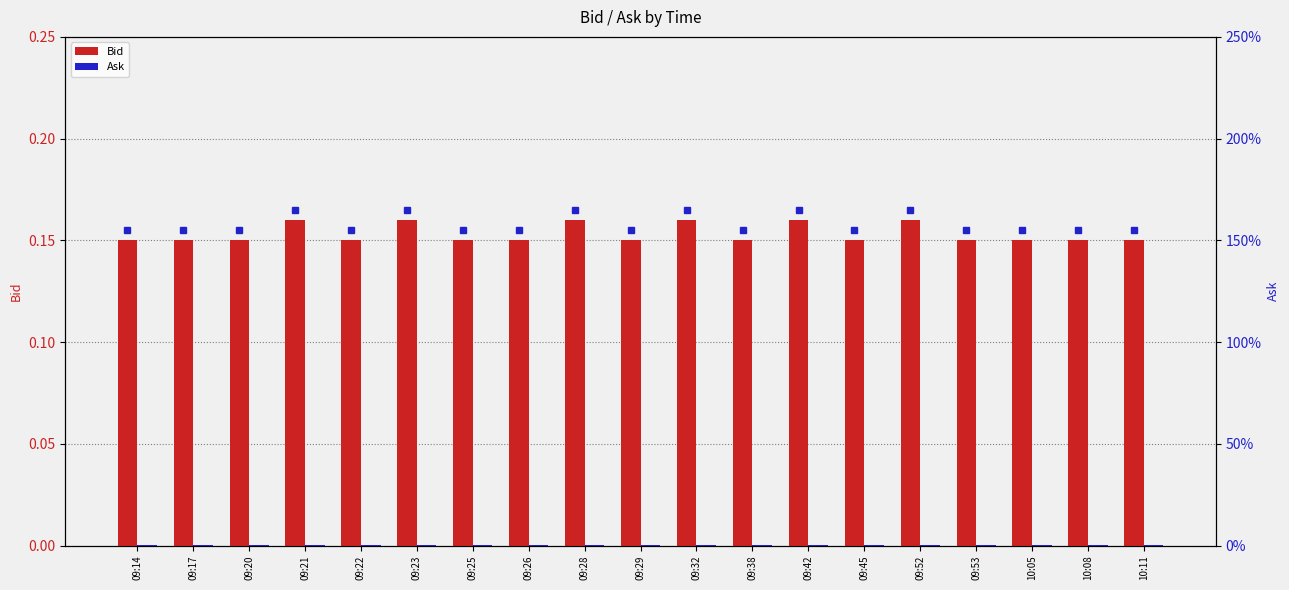

At which category is the sum across all series the highest?

09:21